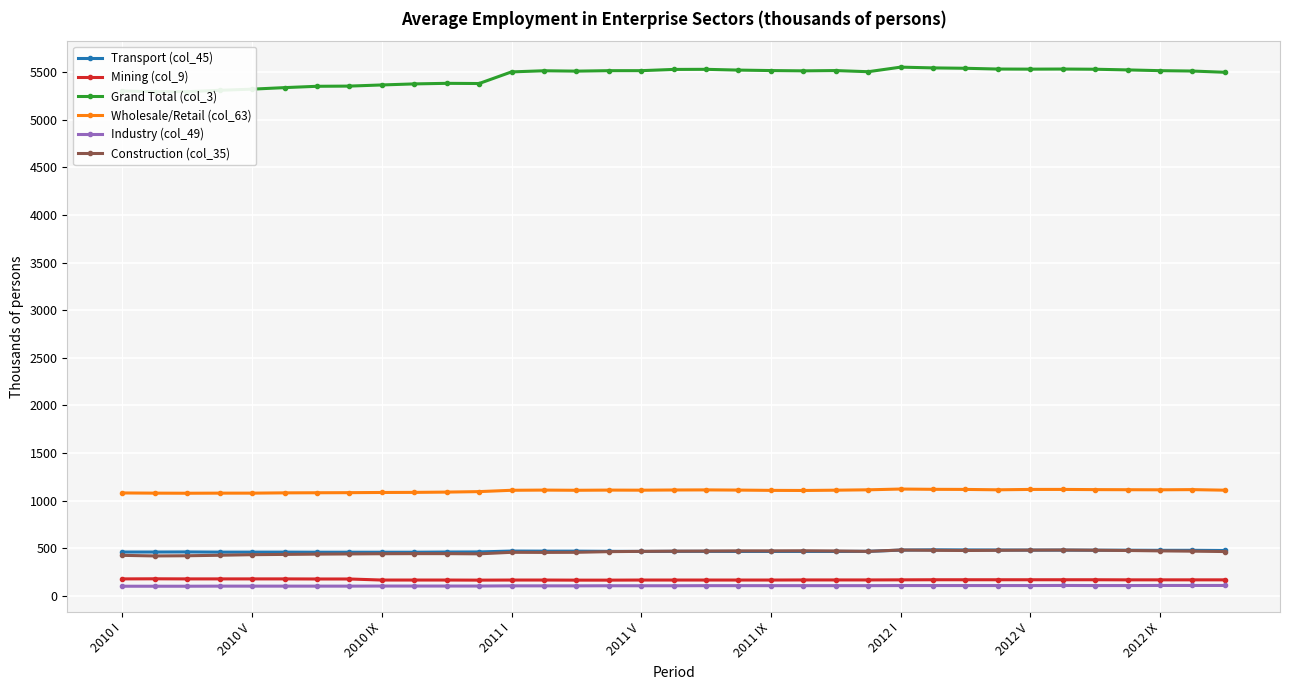

The Construction (col_35) series shows 471 at 33. True or false?

True